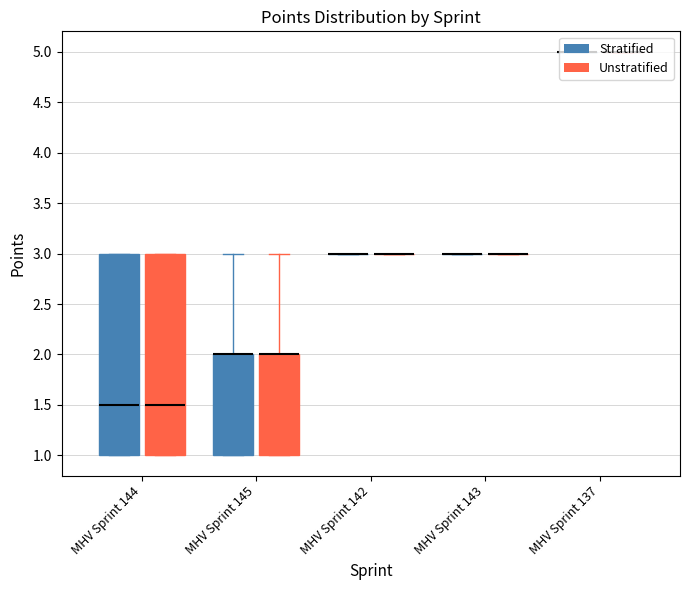

Which label corresponds to the largest value in the chart?

MHV Sprint 137